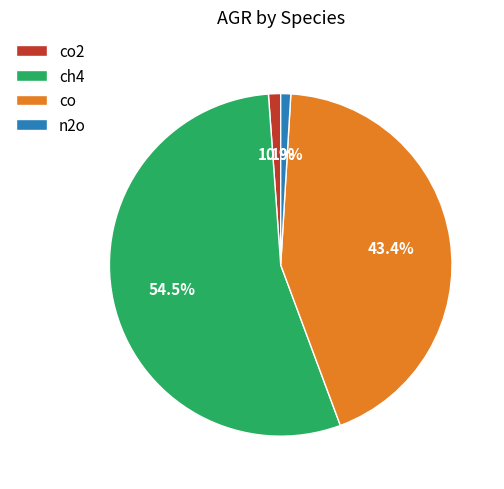

Is it true that co is 22% of the pie?

False